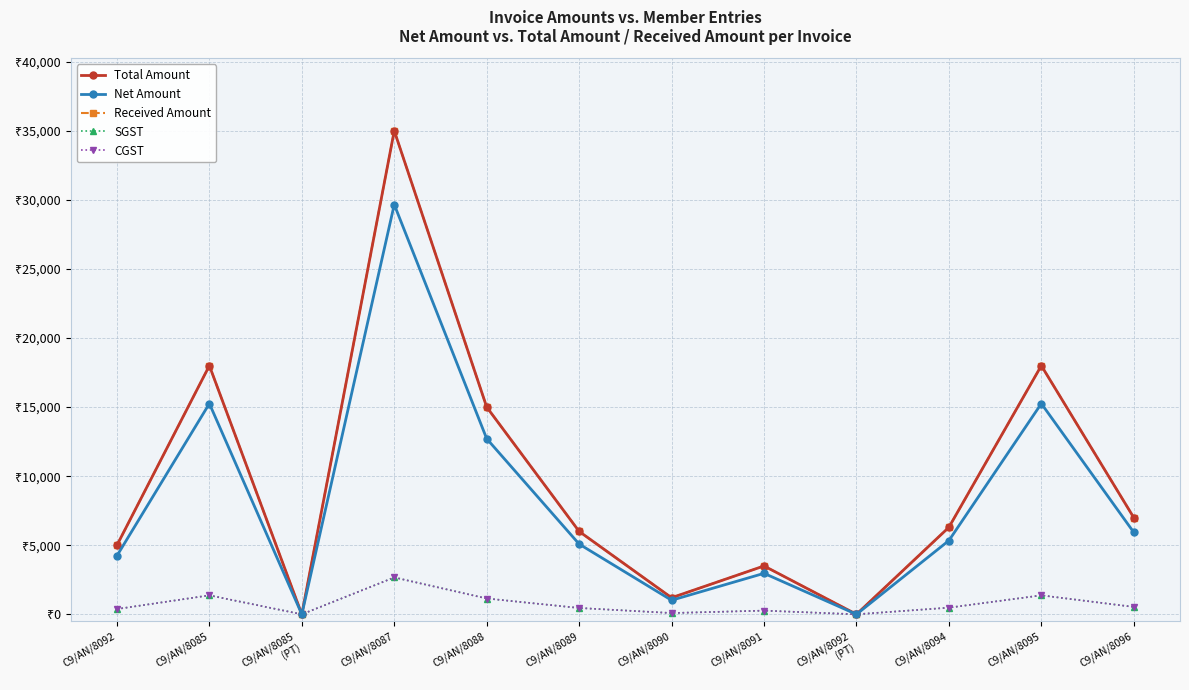

Reading left to right, what are all the values shown in this chart?

Total Amount: 5000.0	18000.0	0.0	35000.0	15000.0	6000.0	1200.0	3500.0	0.0	6300.0	18000.0	7000.0
Net Amount: 4237.3	15254.2	0.0	29661.0	12711.9	5084.7	1016.9	2966.1	0.0	5339.0	15254.2	5932.2
Received Amount: 5000.0	18000.0	0.0	35000.0	15000.0	6000.0	1200.0	3500.0	0.0	6300.0	18000.0	7000.0
SGST: 381.4	1372.9	0.0	2669.5	1144.1	457.6	91.5	266.9	0.0	480.5	1372.9	533.9
CGST: 381.4	1372.9	0.0	2669.5	1144.1	457.6	91.5	266.9	0.0	480.5	1372.9	533.9